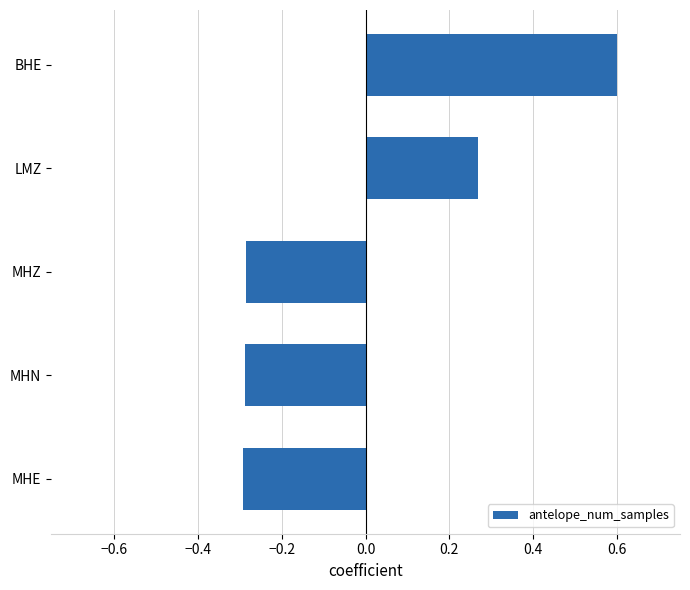

What is the difference between the values at BHE and MHN?

0.9